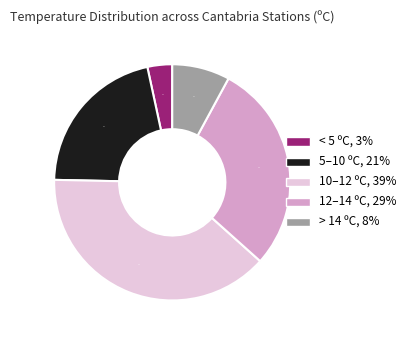

Does any single category account for the majority?

No